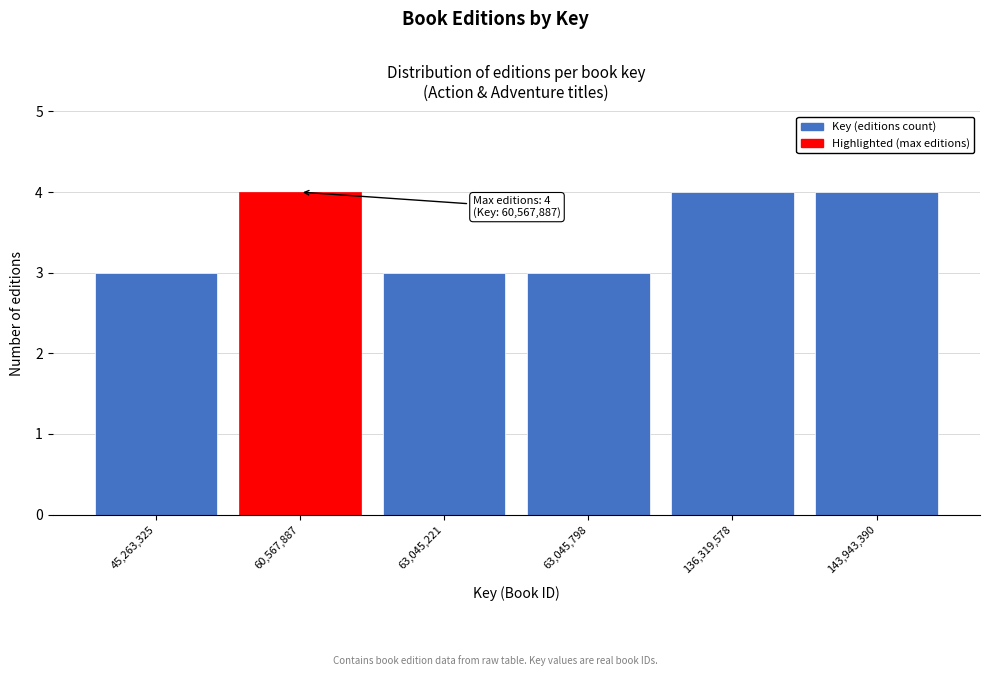

Reading right to left, list all the values displayed in this chart.

4	4	3	3	4	3